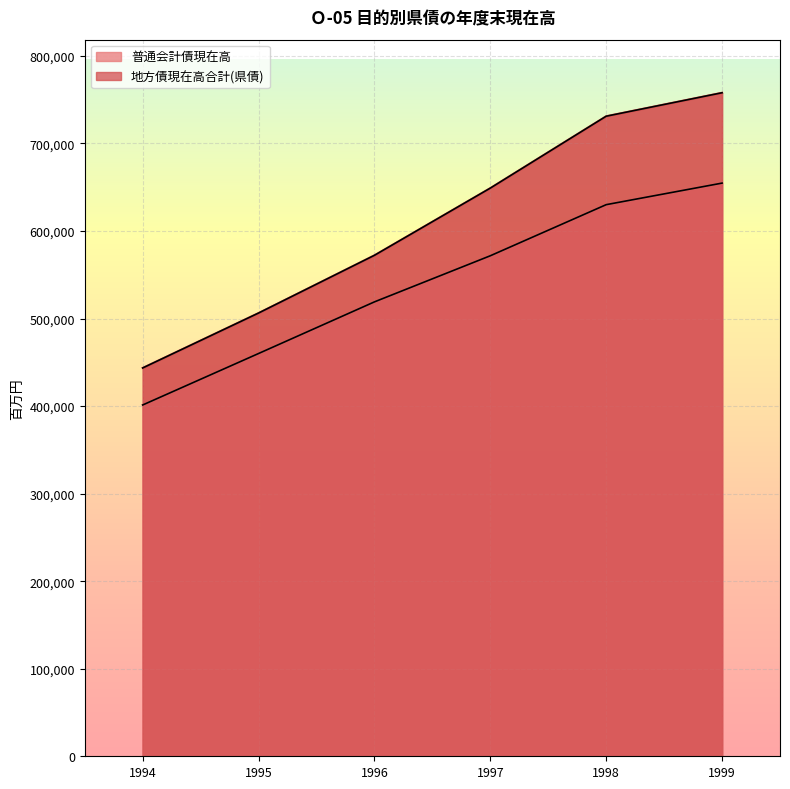

Which has a higher value, 1995 or 1997?

1997